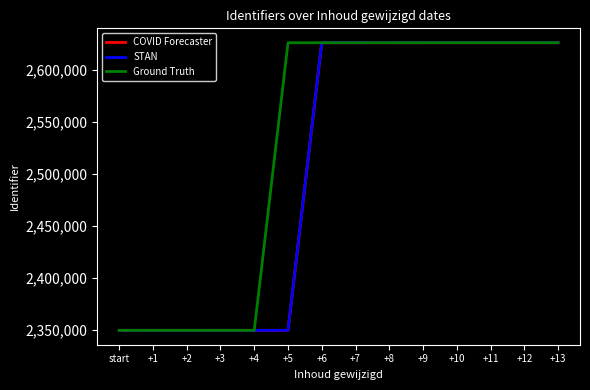

What is the label of the 14th point from the left?

+13